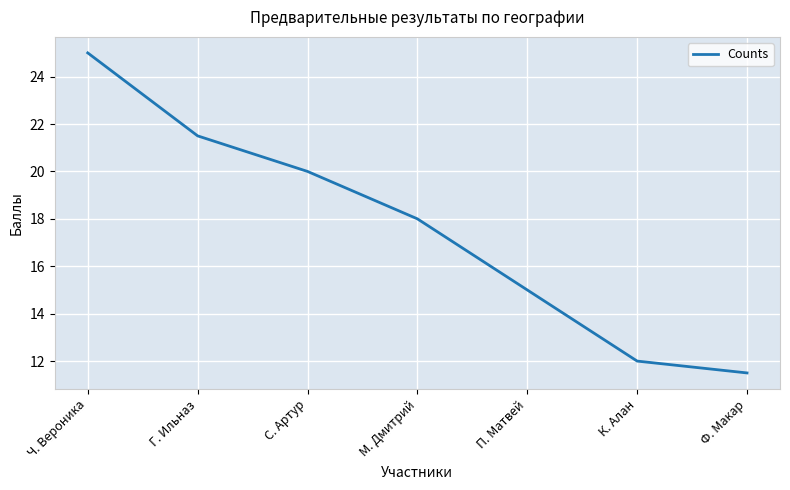

Where is the data nearest to the value 18?

М. Дмитрий